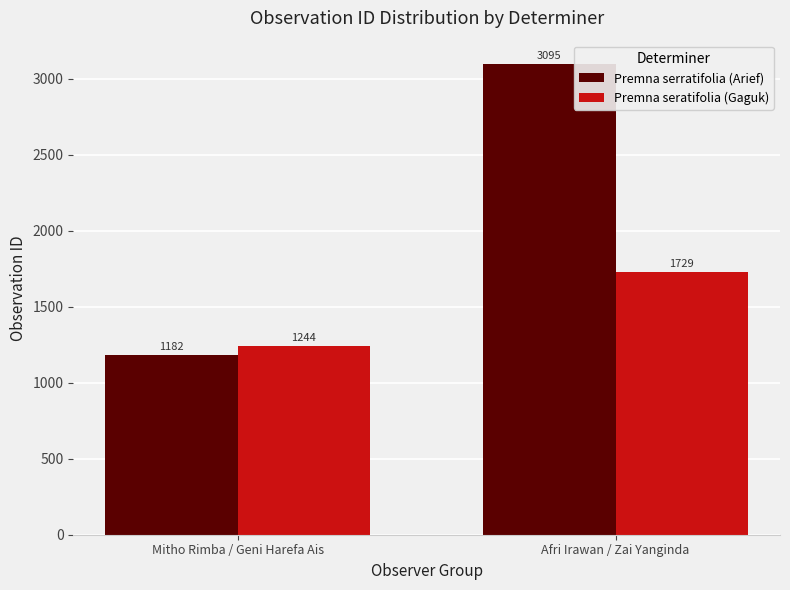

Rank the categories by Premna serratifolia (Arief) value from lowest to highest.

Mitho Rimba / Geni Harefa Ais, Afri Irawan / Zai Yanginda